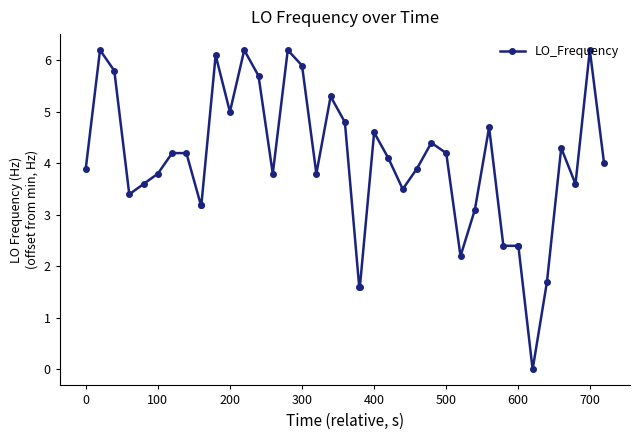

True or false: the data has more than 2 interior local peaks.

True